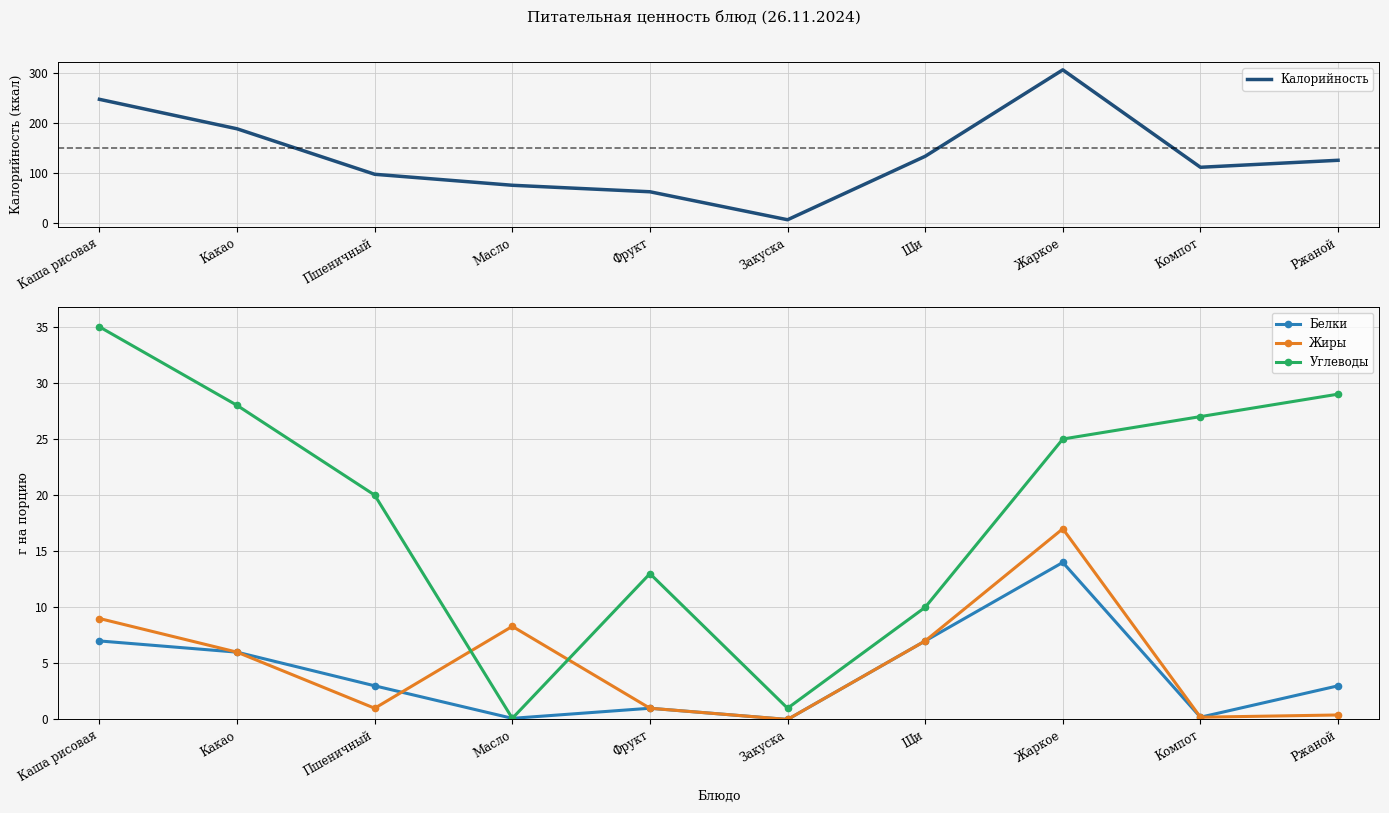

Between Каша рисовая and Пшеничный, which series saw the biggest shift?

Калорийность